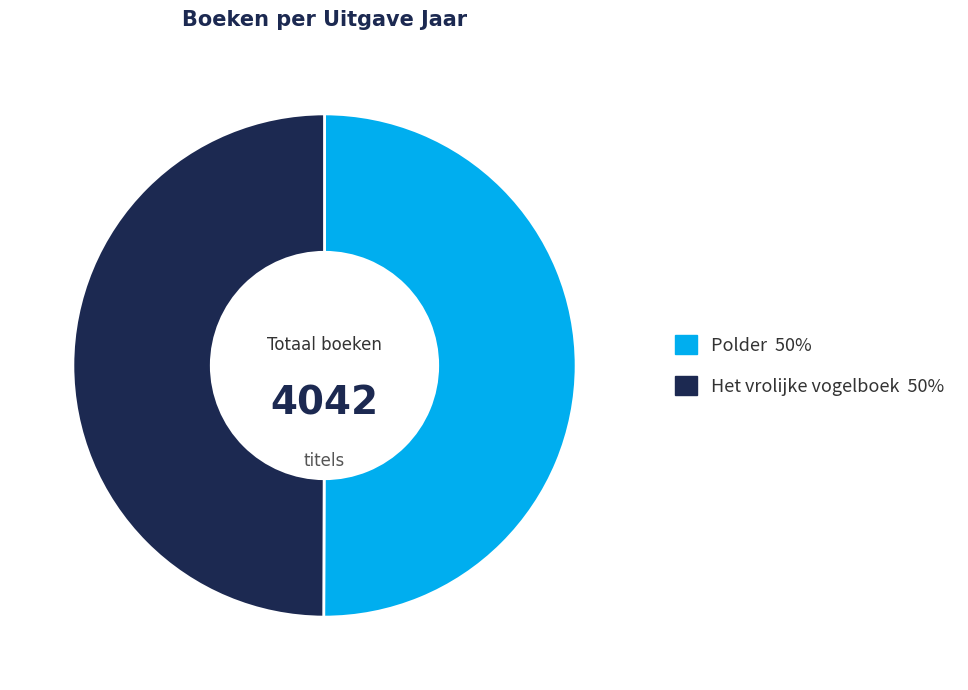

What is the ratio of the value at Het vrolijke vogelboek to the value at Polder?

1.0